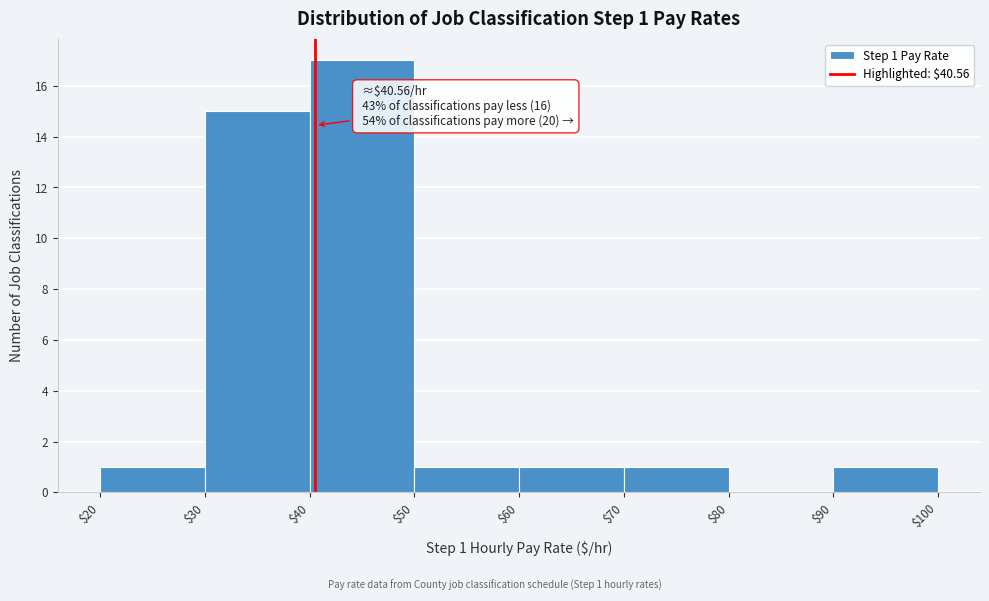

Over which range of the x-axis is the bar tallest?

$40 to $50